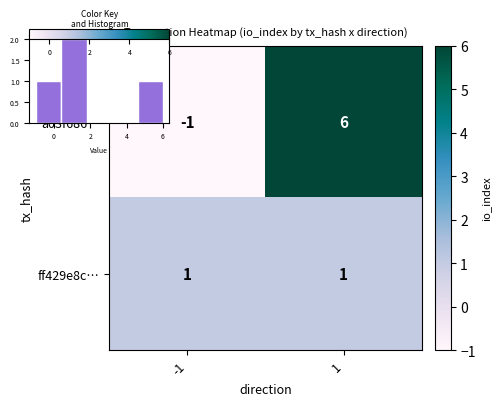

What is the difference between the a03f686… values at 1 and -1?

7